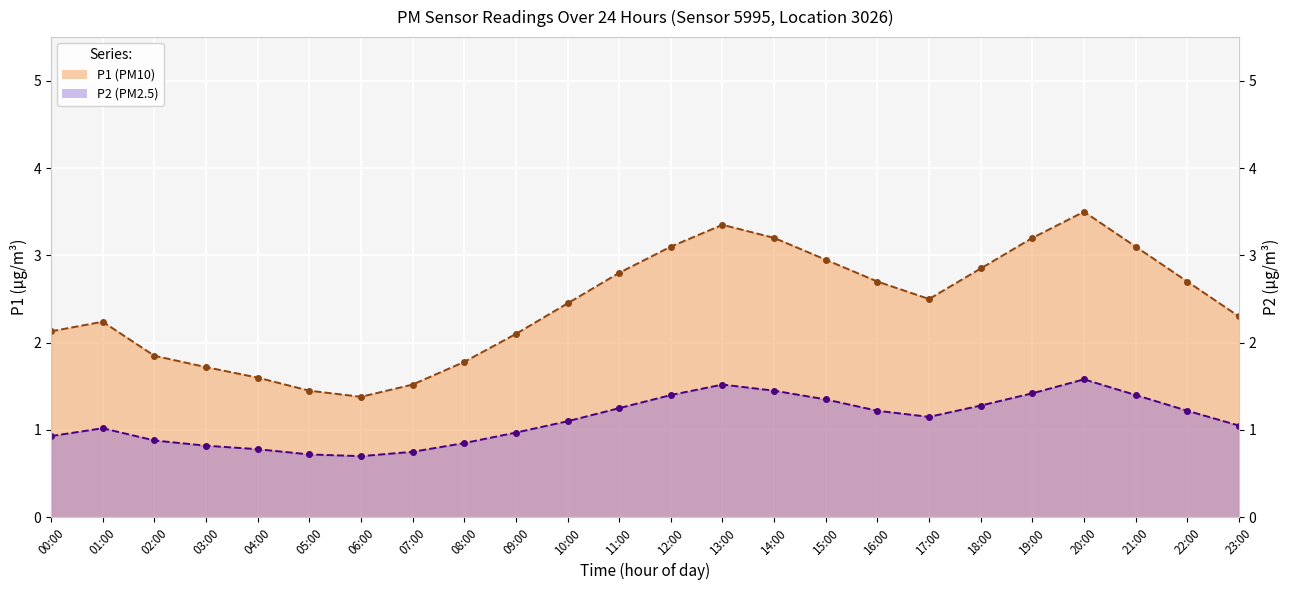

True or false: P2 and P1 cross at least once.

False